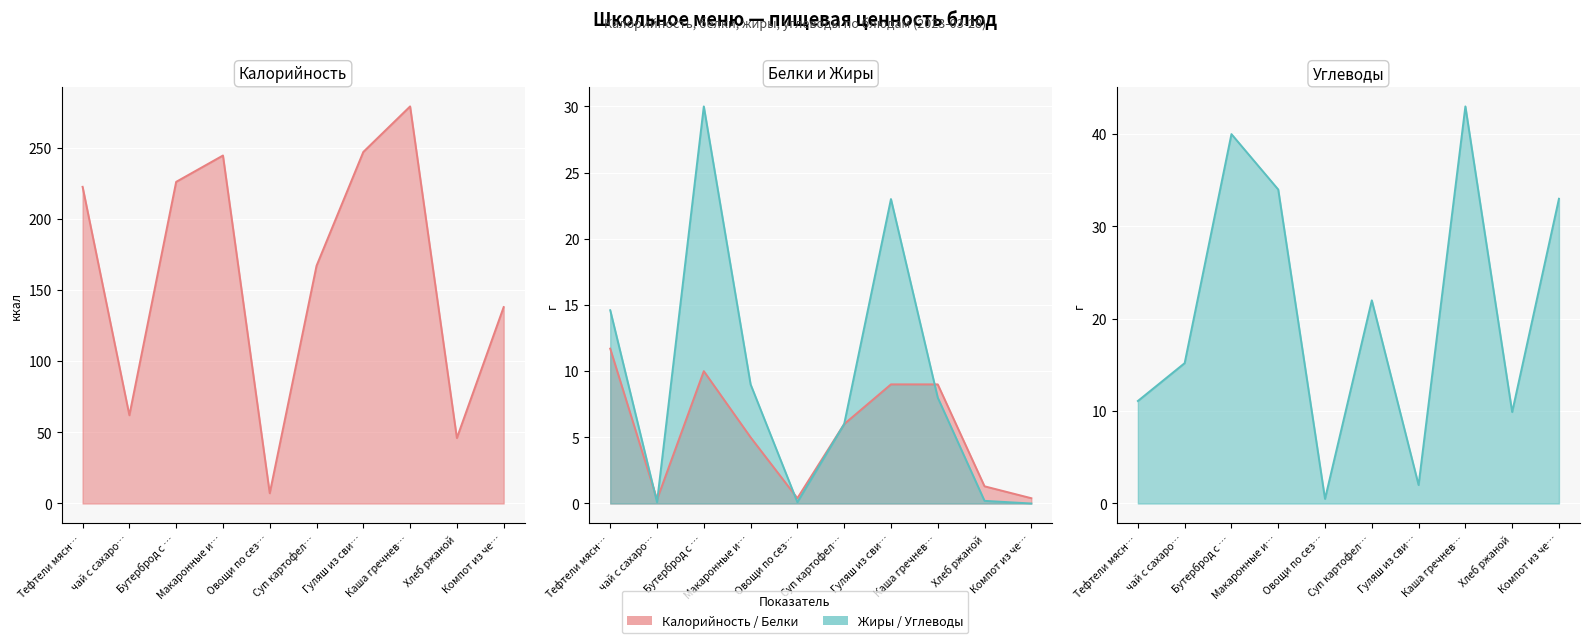

What is the total value across all series at Компот из че…?

171.4